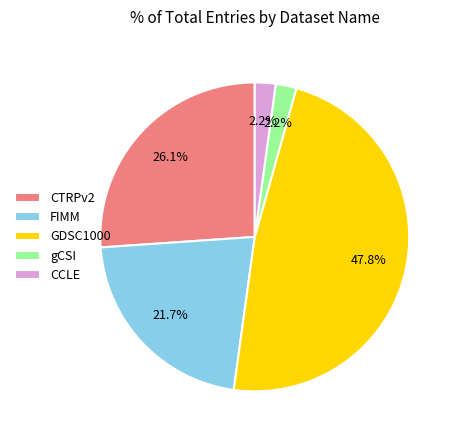

What is the ratio of the value at CCLE to the value at gCSI?

1.0